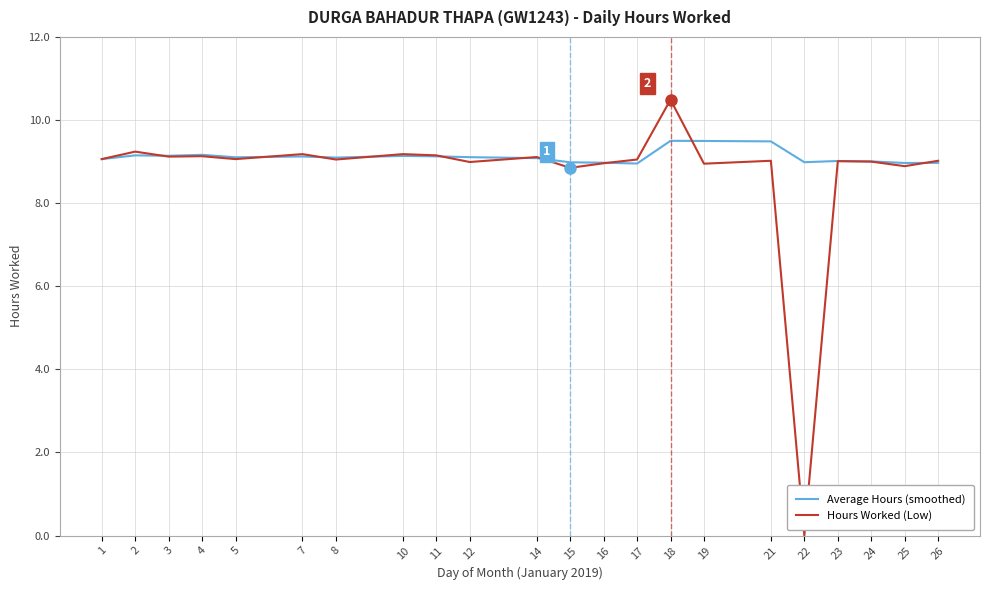

What value does the Average Hours (smoothed) series have at 1?

9.1